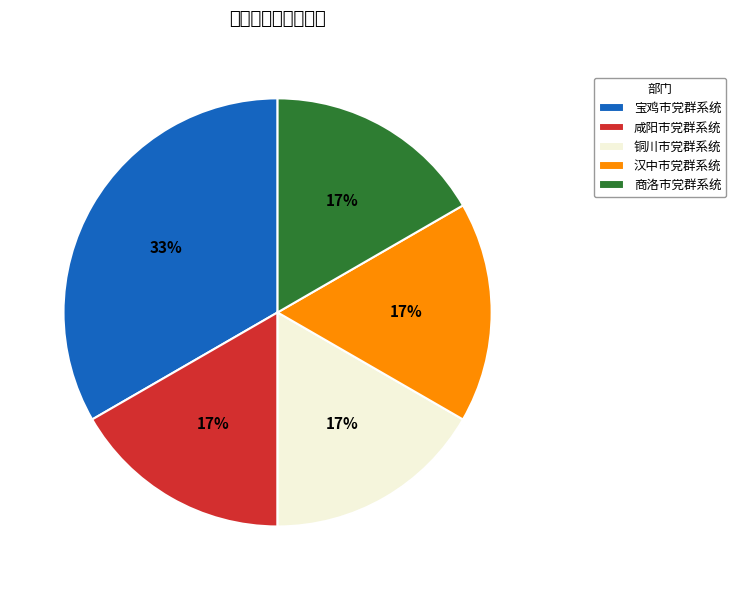

The 商洛市党群系统 slice represents 29% of the pie. True or false?

False